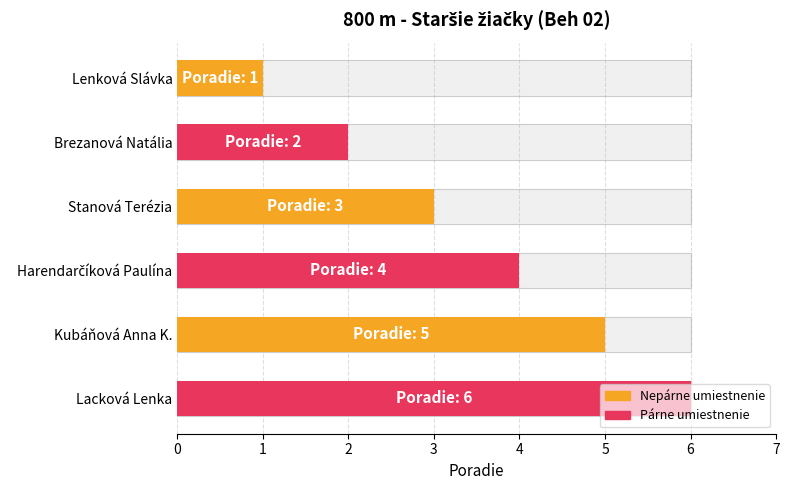

What is the value of the 6th bar from the left?

6